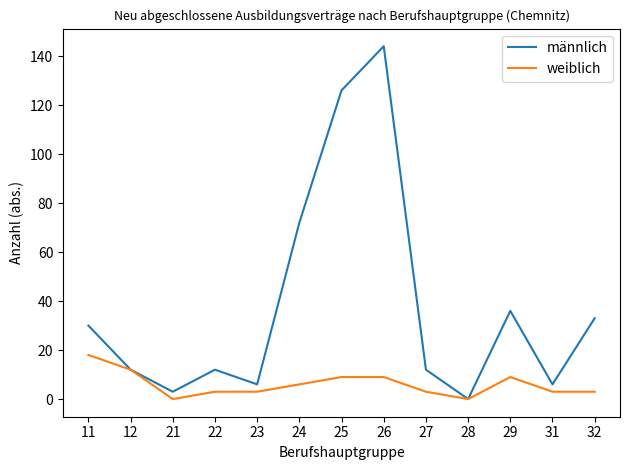

Reading right to left, transcribe all the data shown in this chart.

männlich: 33	6	36	0	12	144	126	72	6	12	3	12	30
weiblich: 3	3	9	0	3	9	9	6	3	3	0	12	18